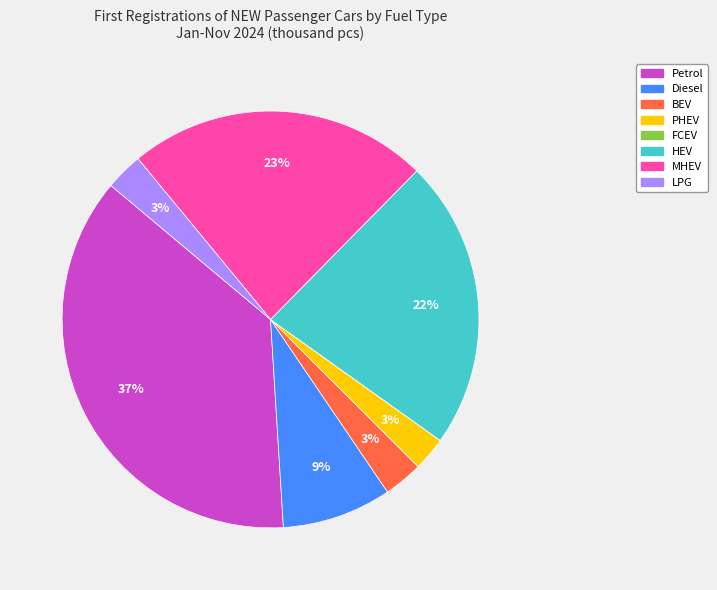

To the nearest percent, what portion does PHEV represent?

3%